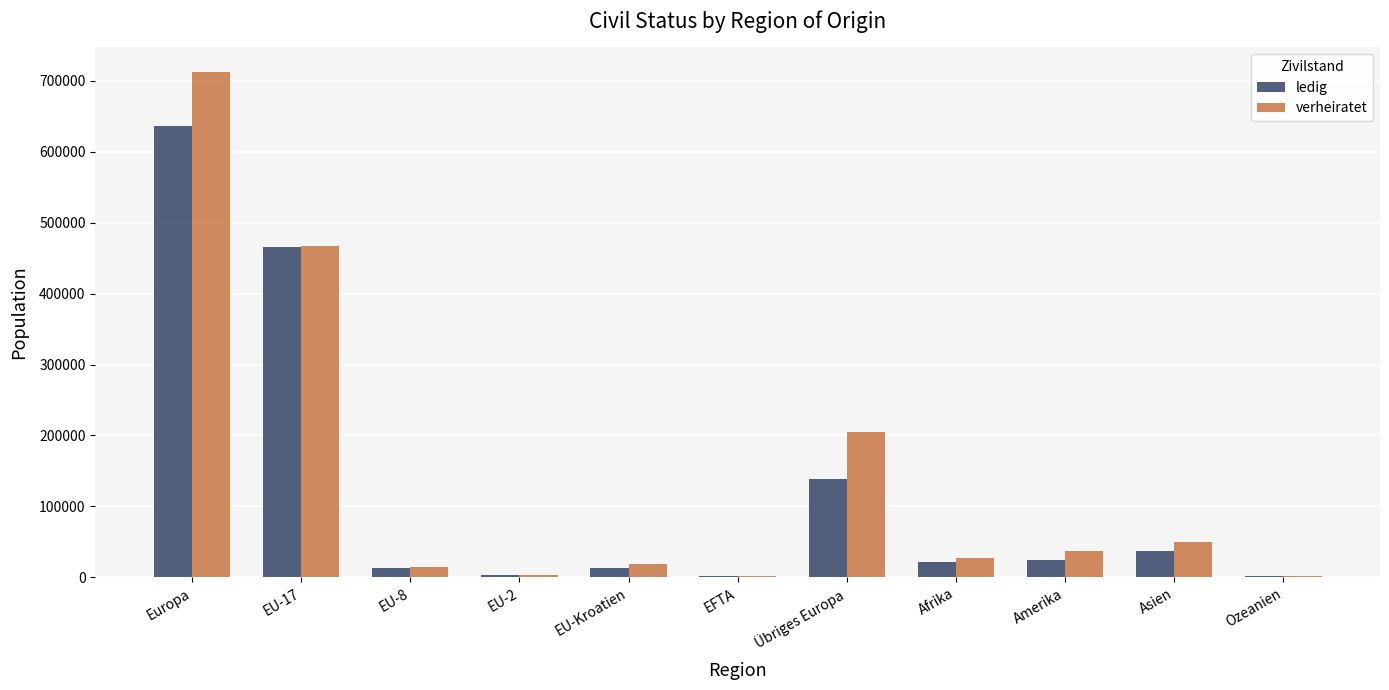

True or false: ledig has a value of 1010195 at Europa.

False